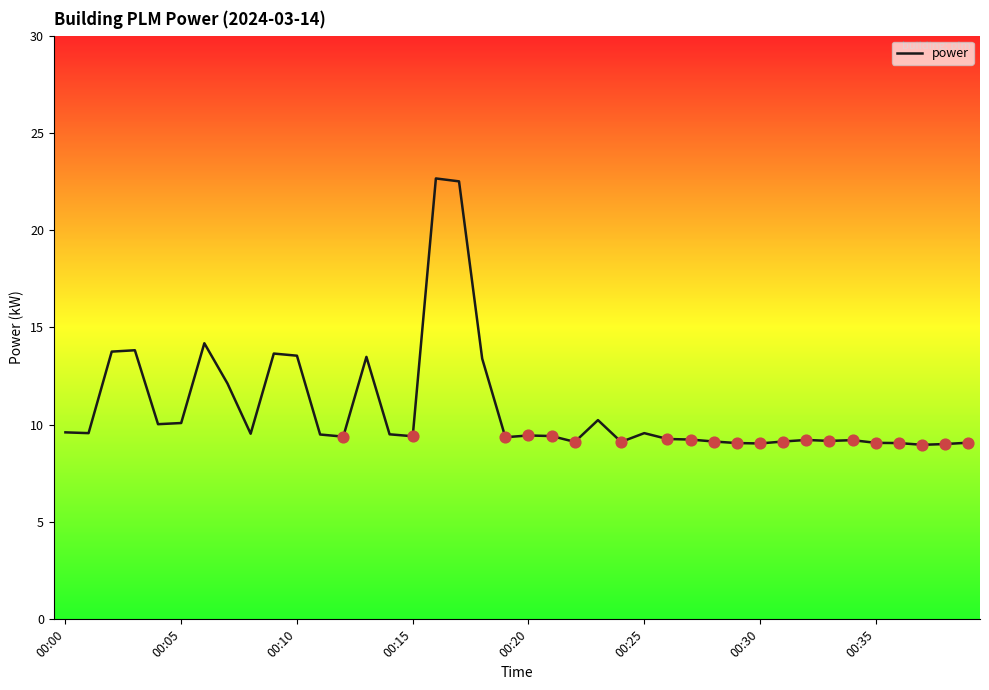

What is the smallest value displayed?

9.0